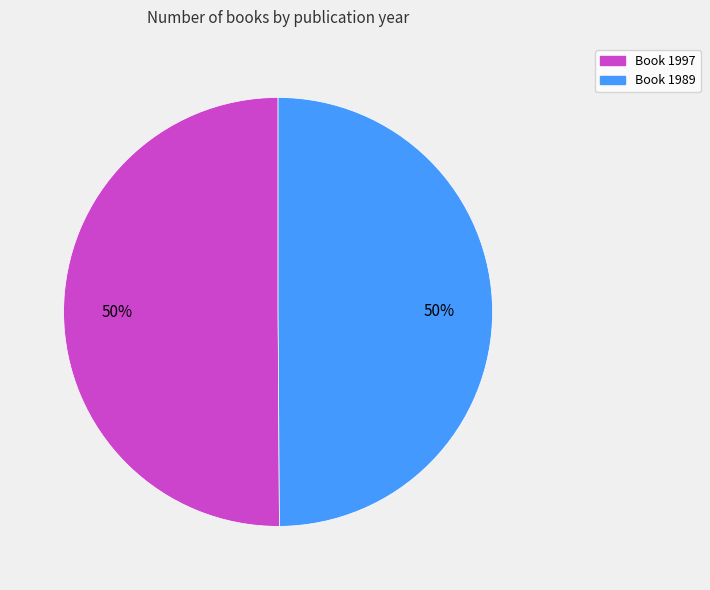

To the nearest percent, what is the average slice percentage?

50%